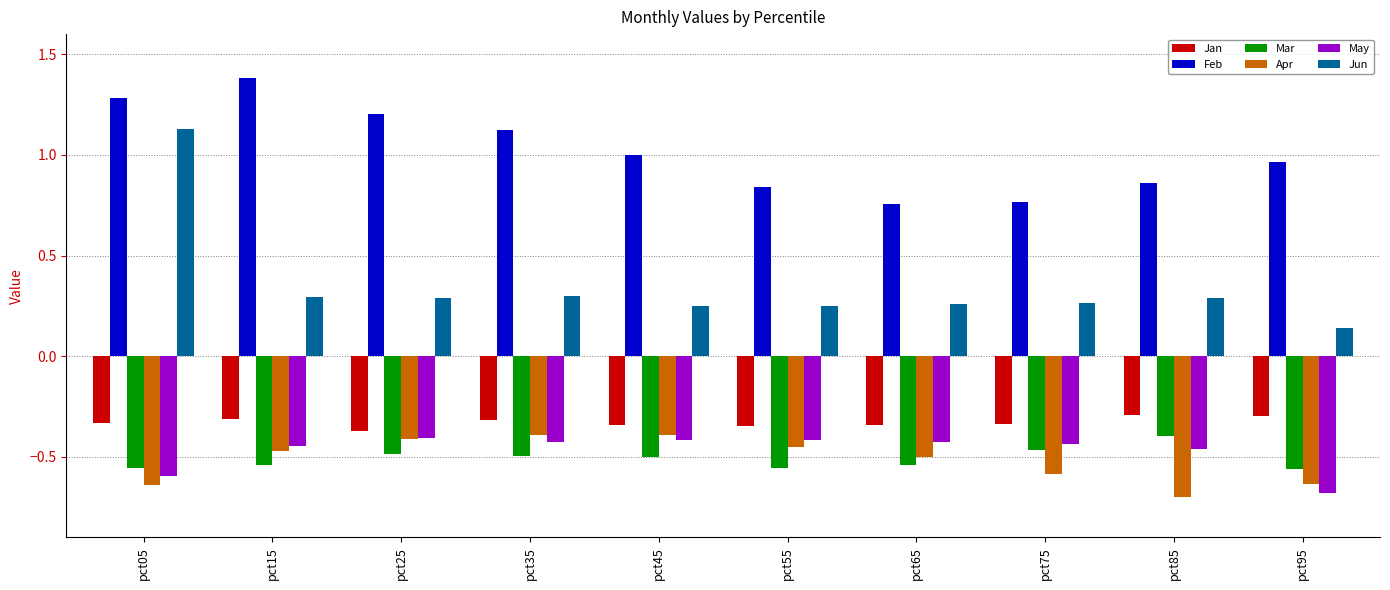

What is the sum of the Feb values at pct25 and pct55?

2.0